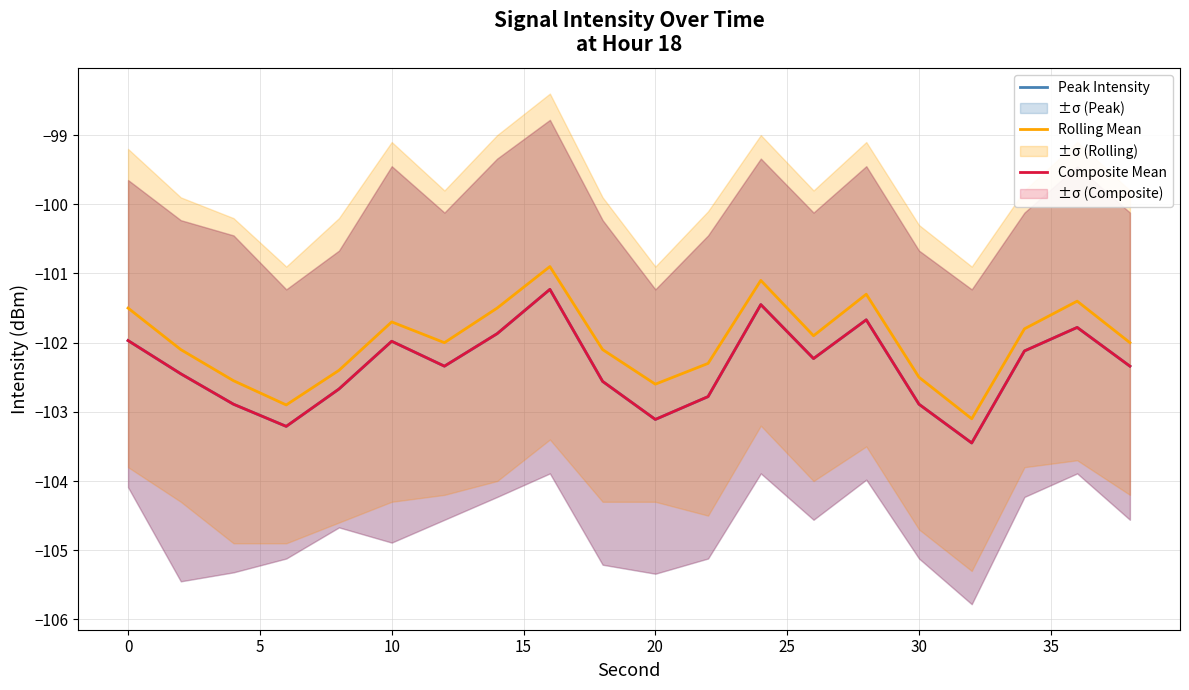

Reading left to right, extract all data points from this chart.

Peak Intensity: -102.0	-102.5	-102.9	-103.2	-102.7	-102.0	-102.3	-101.9	-101.2	-102.6	-103.1	-102.8	-101.5	-102.2	-101.7	-102.9	-103.5	-102.1	-101.8	-102.3
Rolling Mean: -101.5	-102.1	-102.5	-102.9	-102.4	-101.7	-102.0	-101.5	-100.9	-102.1	-102.6	-102.3	-101.1	-101.9	-101.3	-102.5	-103.1	-101.8	-101.4	-102.0
Composite Mean: -102.0	-102.4	-102.9	-103.2	-102.7	-102.0	-102.3	-101.9	-101.2	-102.6	-103.1	-102.8	-101.4	-102.2	-101.7	-102.9	-103.4	-102.1	-101.8	-102.3